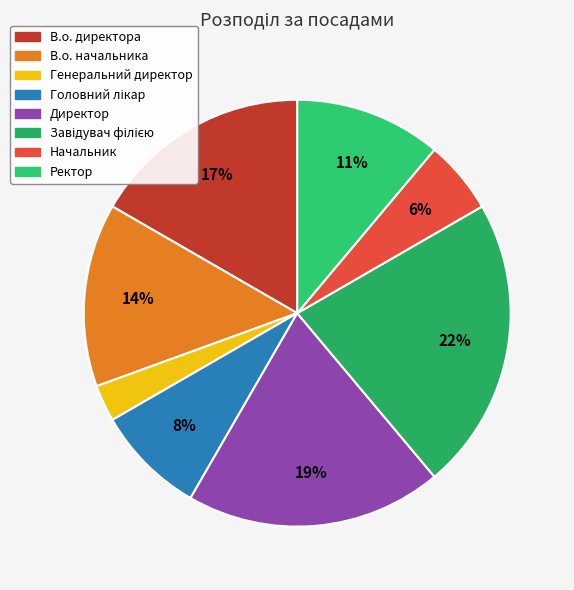

Count the number of slices in the pie.

8